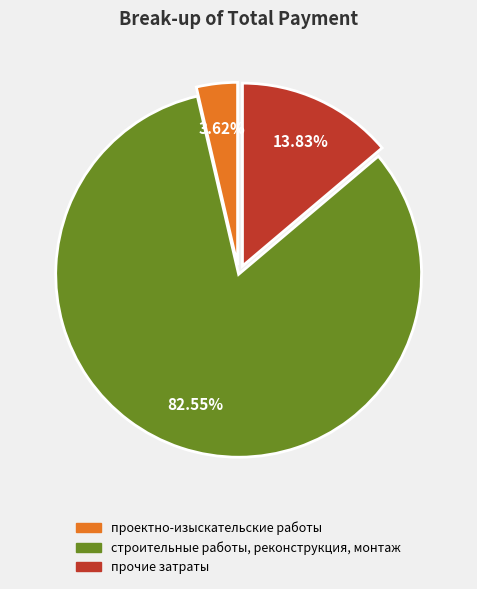

The строительные работы, реконструкция, монтаж slice represents 77% of the pie. True or false?

False